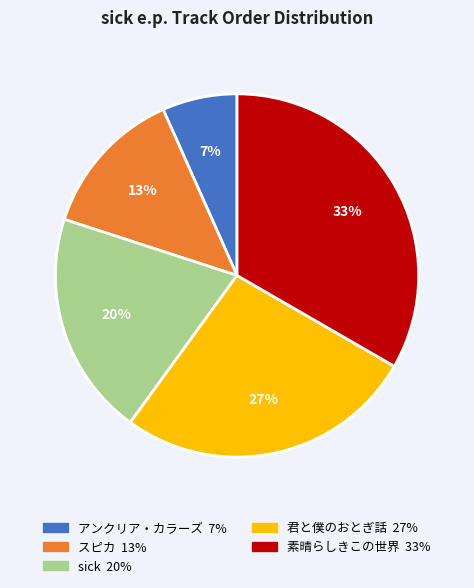

How many slices are in this pie chart?

5